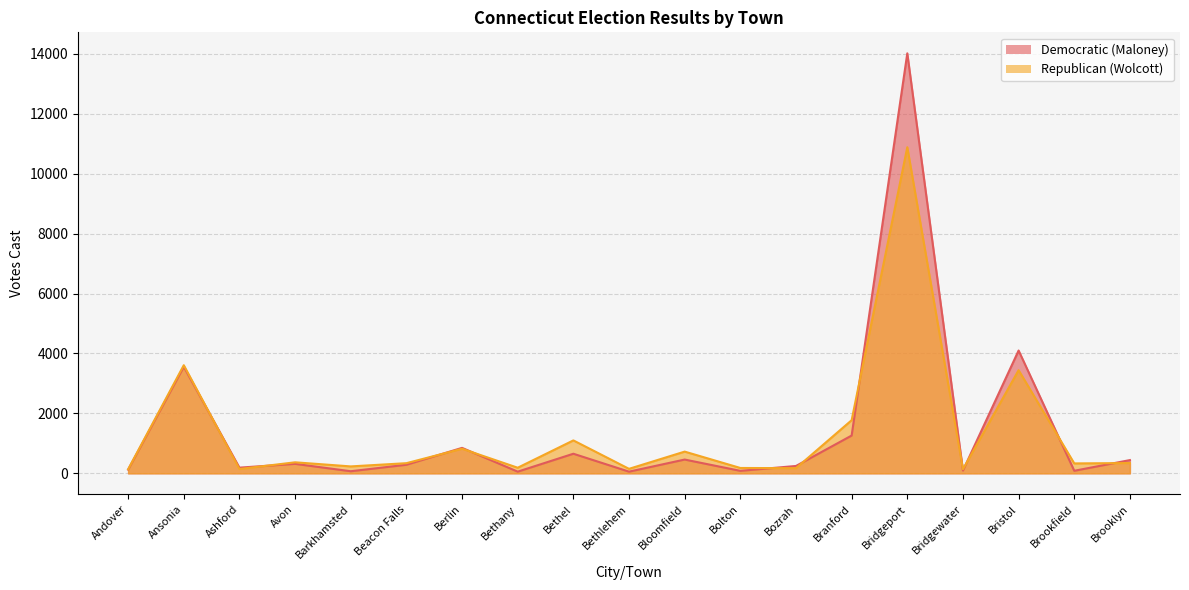

Rank the series at Beacon Falls from highest to lowest value.

Republican (Wolcott), Democratic (Maloney)